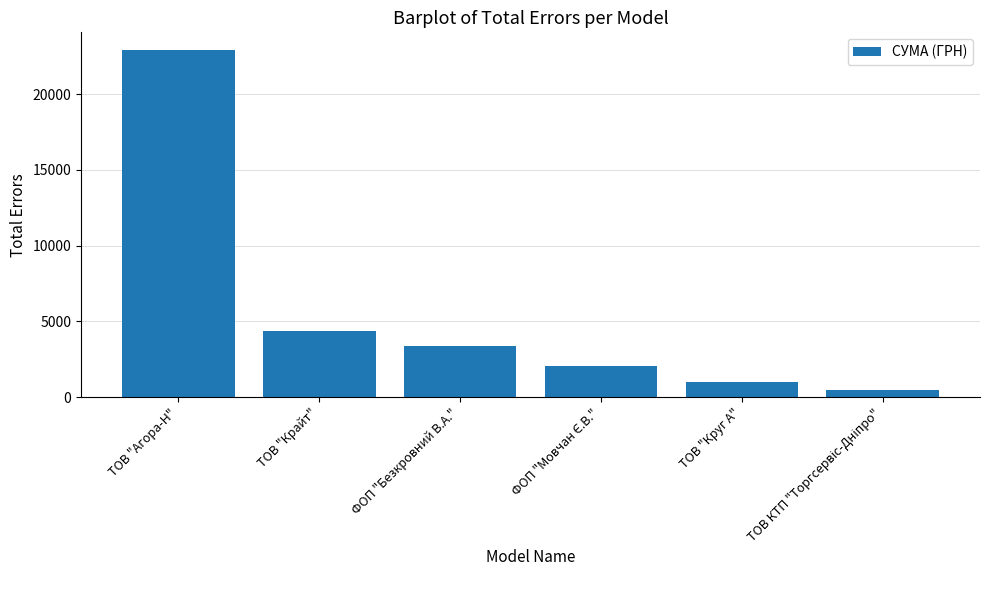

What is the value of the 1st bar from the left?

22936.0